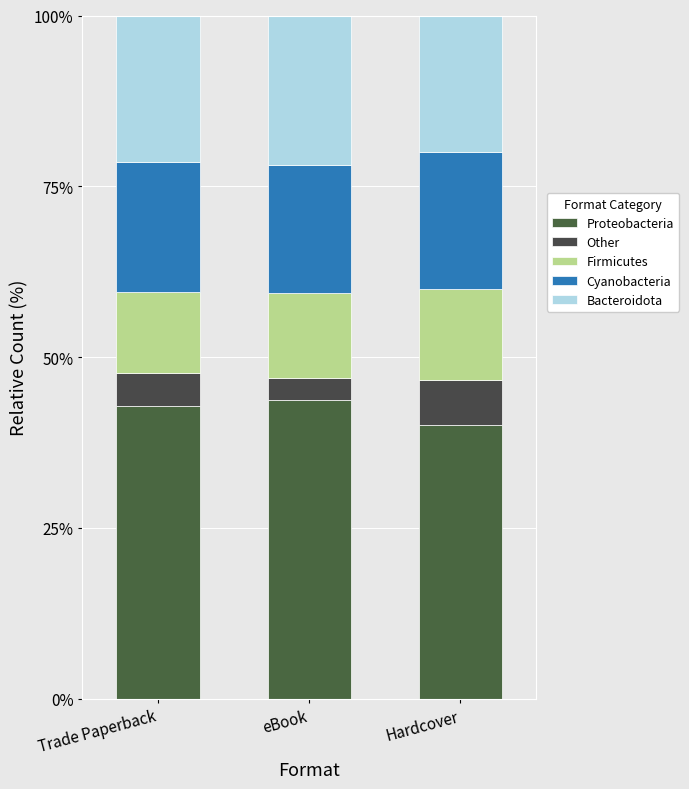

Is it true that Firmicutes equals 20.1 at eBook?

False